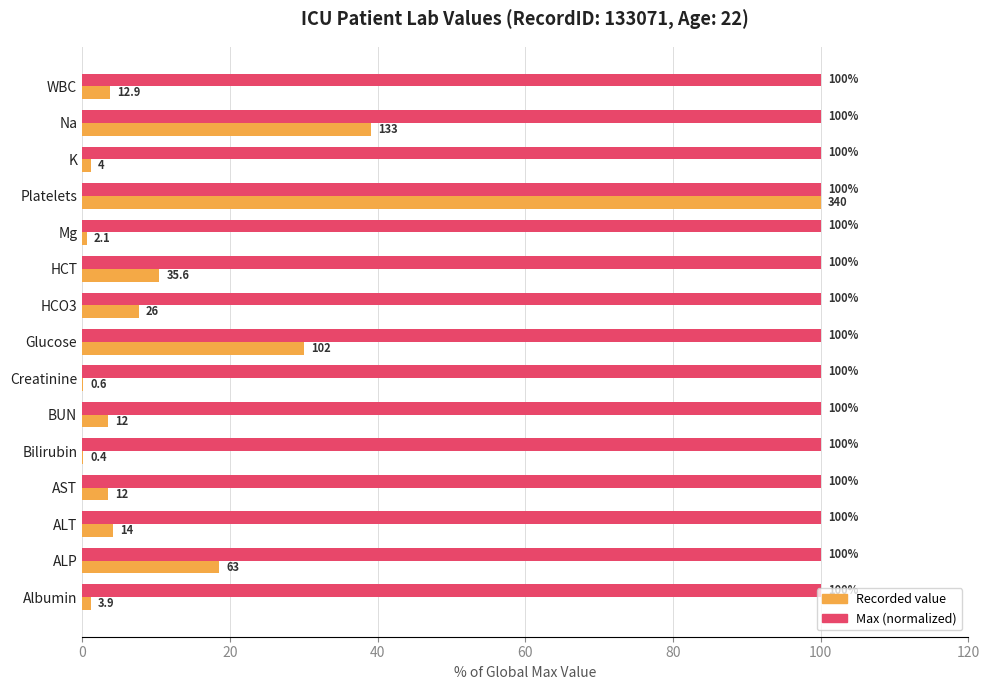

What is the maximum value shown in the chart?

100.0